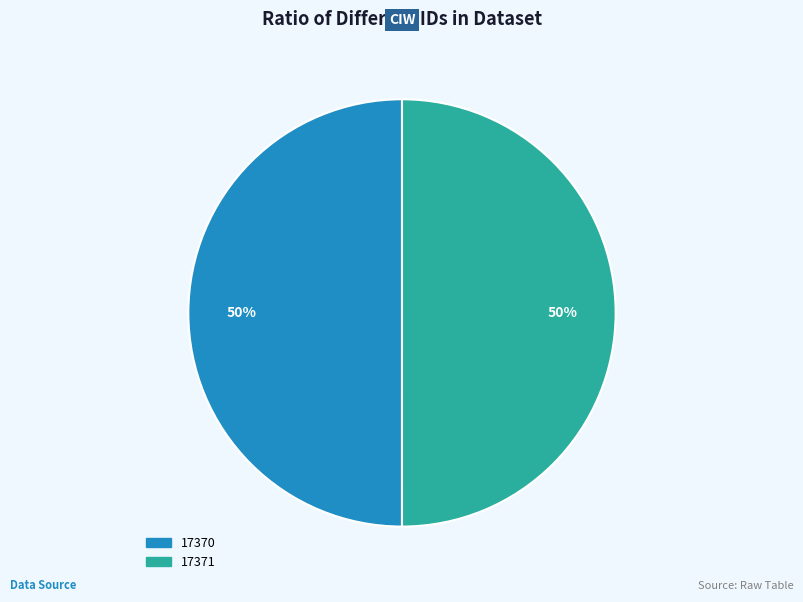

Approximately how many times larger is the value at 17371 compared to 17370?

1.0